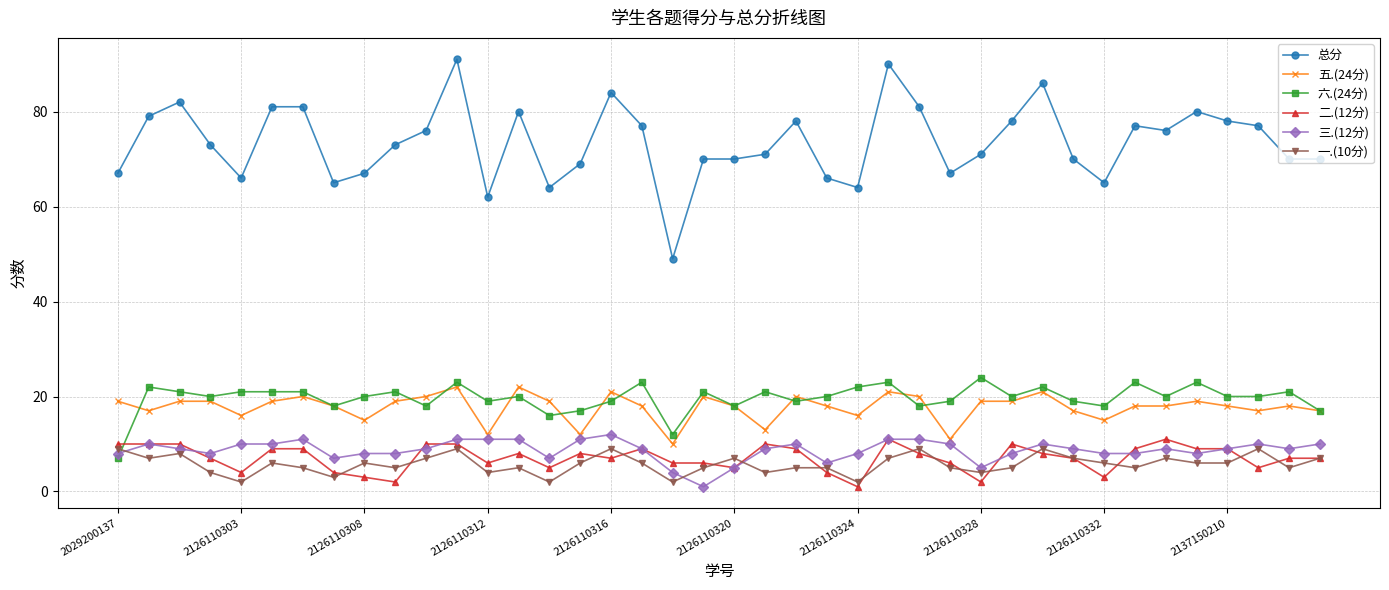

Does the chart display data point markers on the line(s)?

Yes